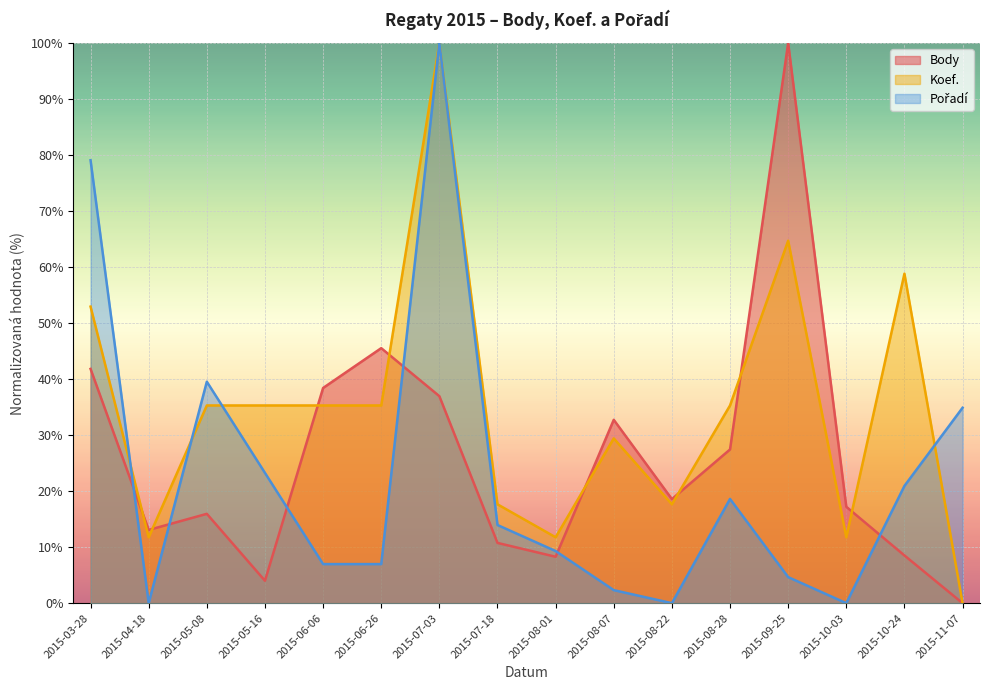

Is it true that Pořadí equals 22.7 at 2015-05-08?

False